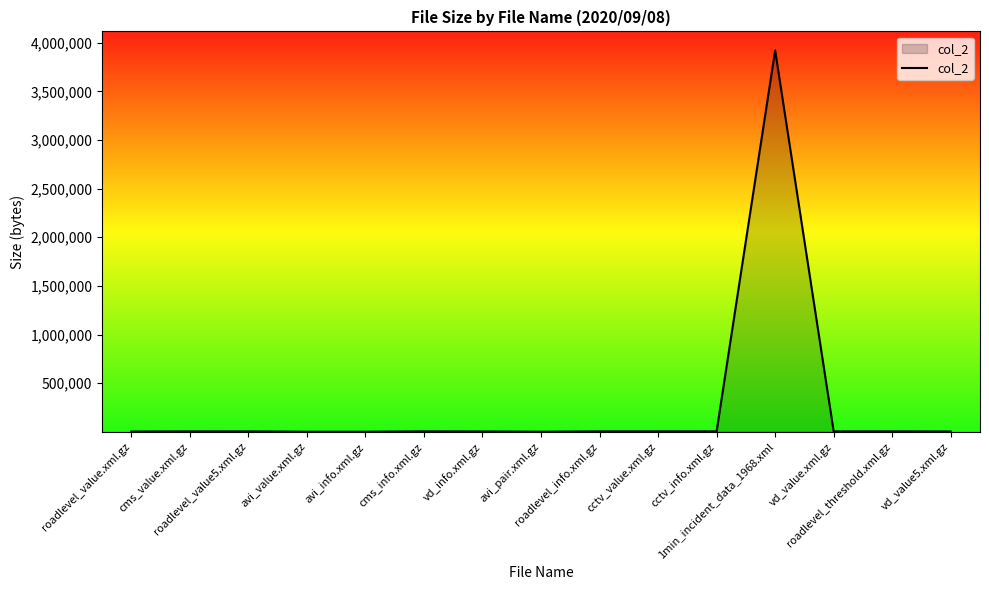

What is the sum of all values?

3979770